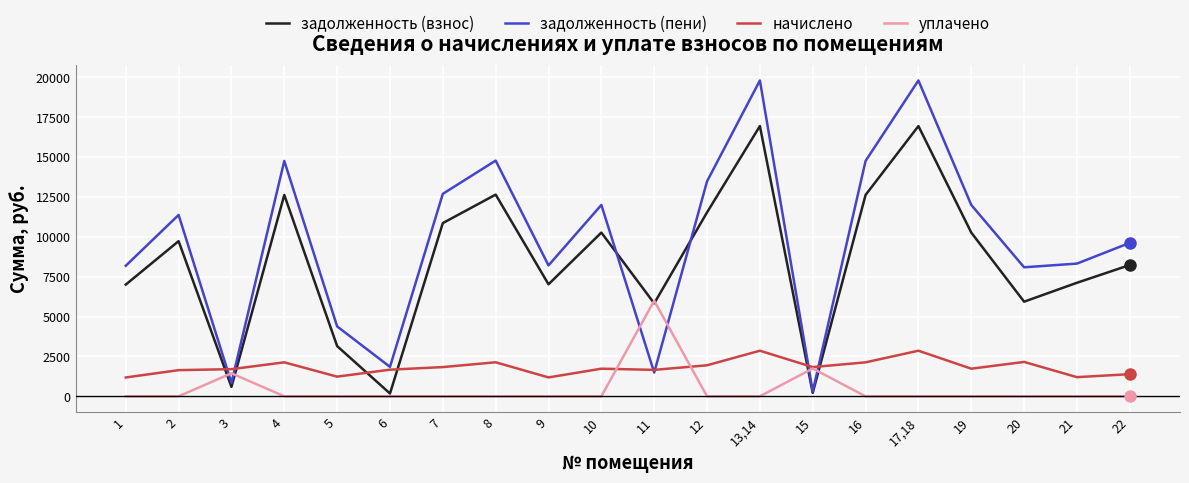

In задолженность (пени), how many points are lower than both neighbors (excluding endpoints)?

6